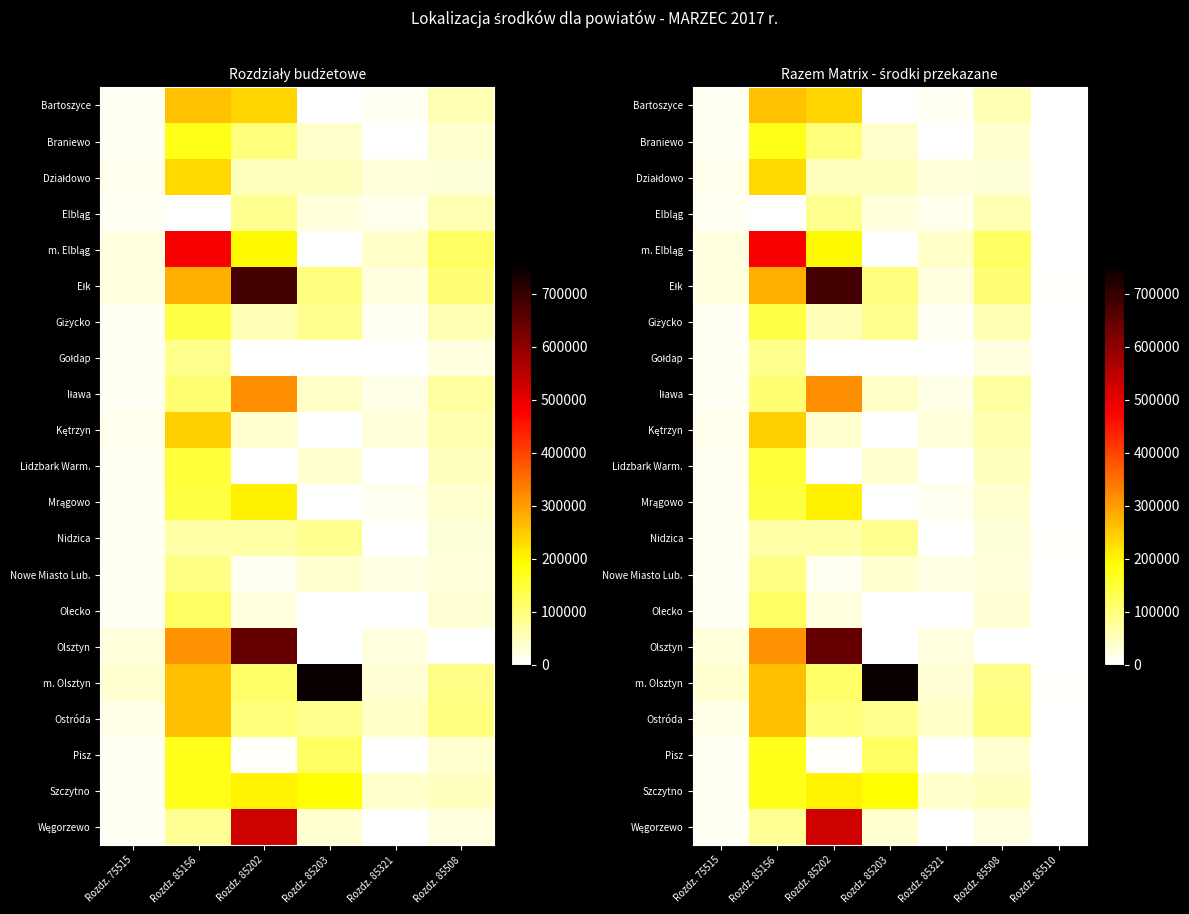

At which label does Szczytno first exceed 49594?

Rozdz. 85156